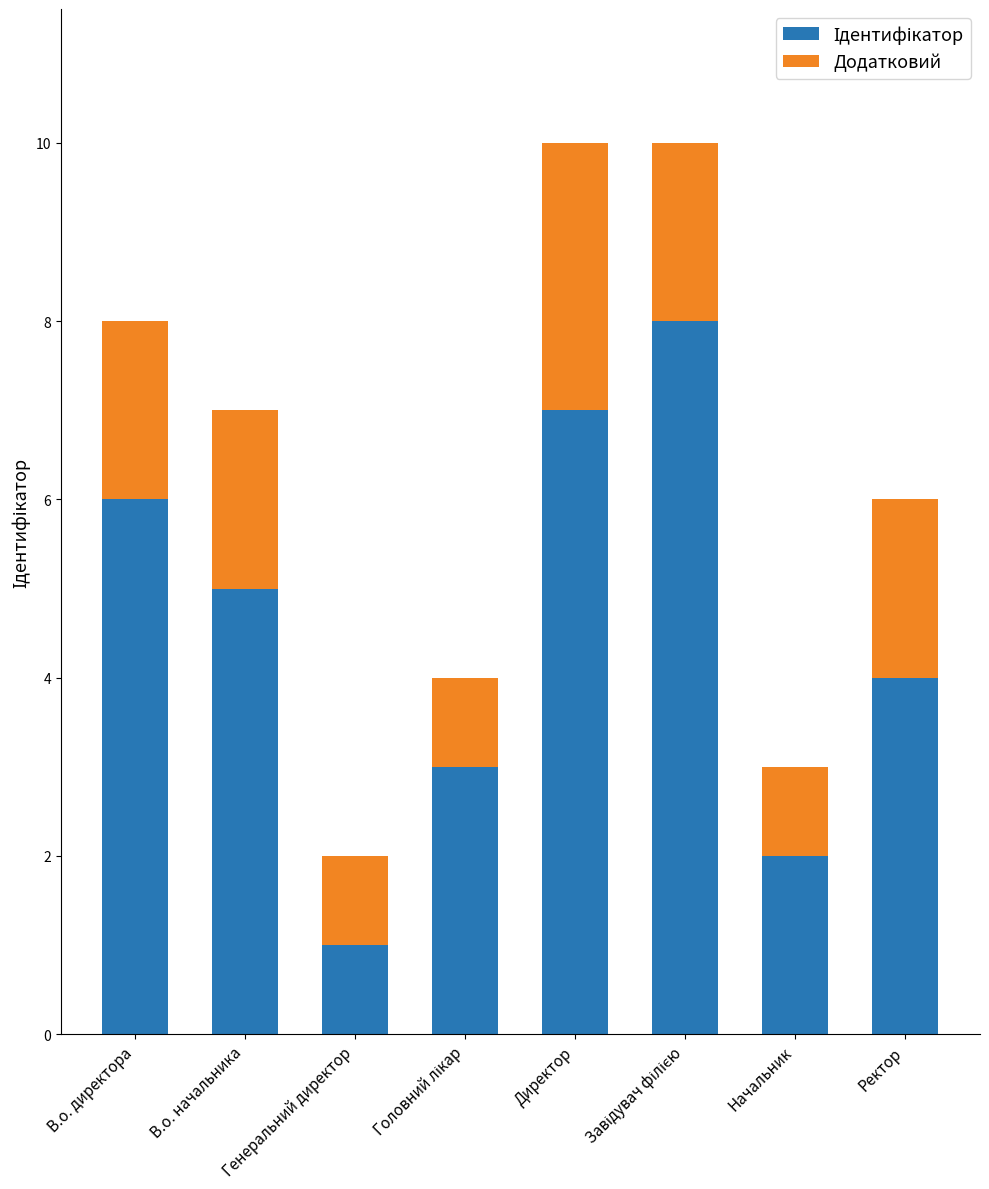

Are the bars grouped side by side (vs. stacked)?

No